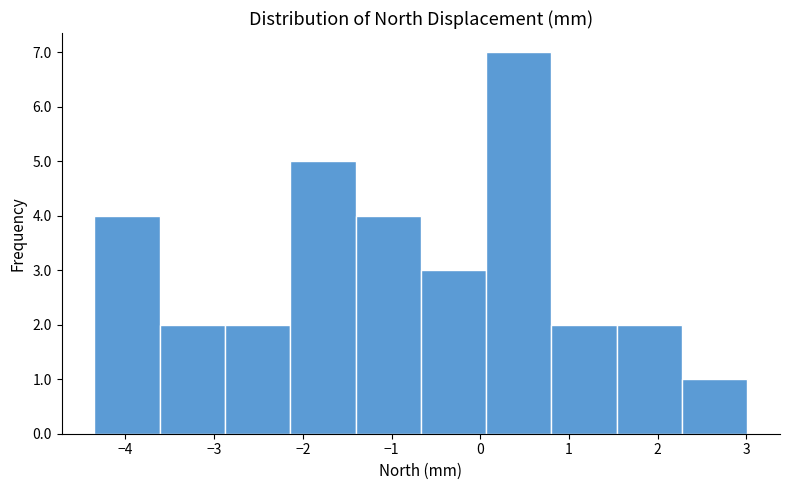

Over which range of the x-axis is the bar tallest?

0.1 to 0.8